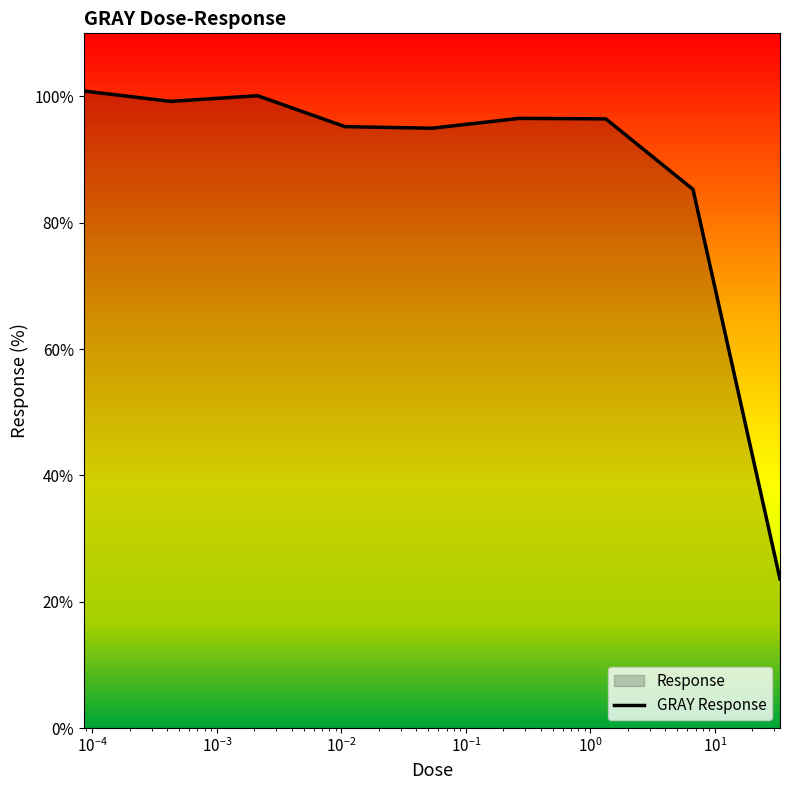

Is this an area chart (filled region under the line)?

No